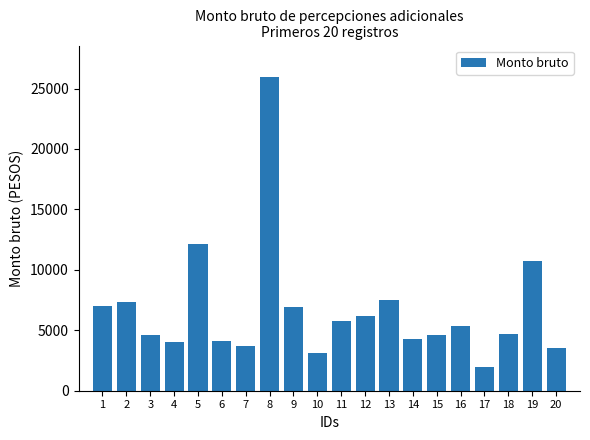

What is the ratio of the value at 19 to the value at 17?

5.5